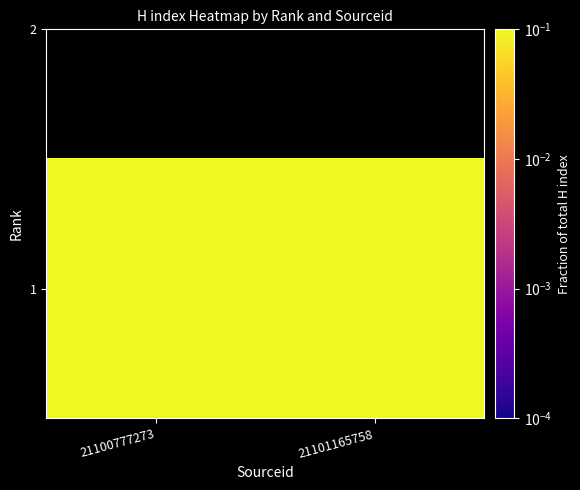

Rank the categories by value from highest to lowest.

21100777273, 21101165758